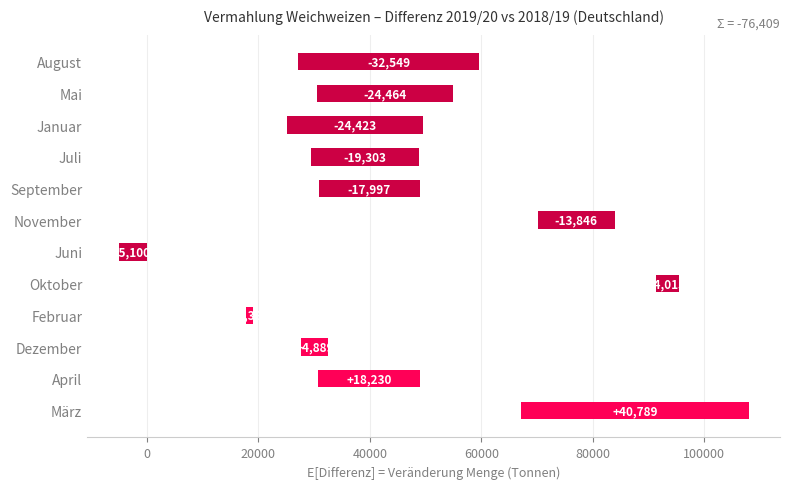

Are the bars grouped side by side (vs. stacked)?

No